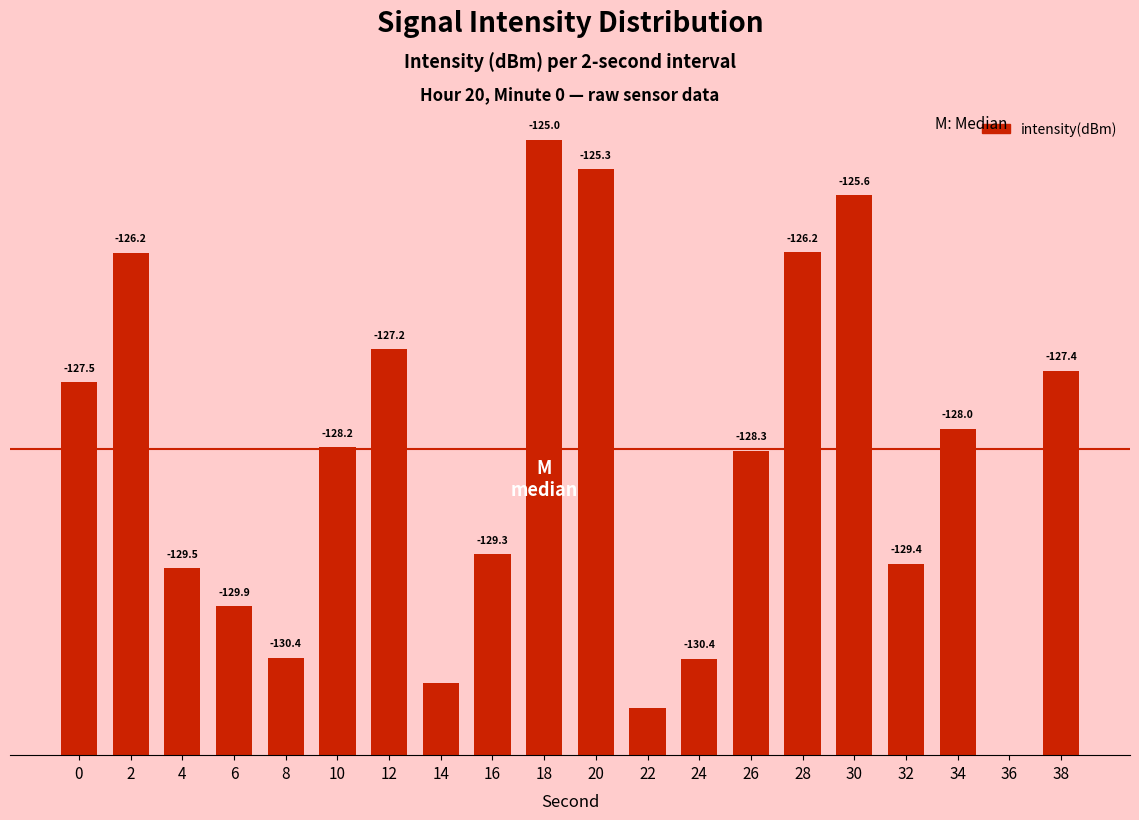

The chart shows a value of 10.2 at 30. True or false?

False